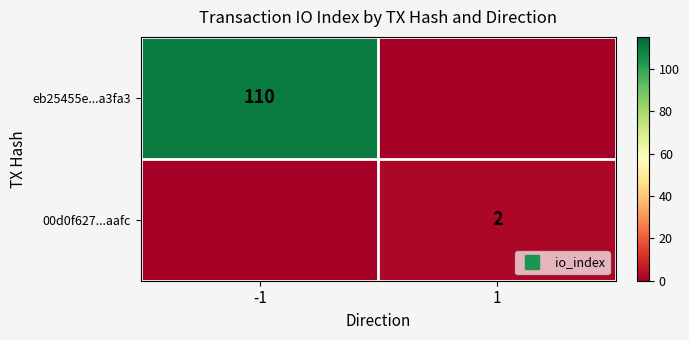

Is the value of eb25455e...a3fa3 at 1 greater than the value of 00d0f627...aafc at -1?

No